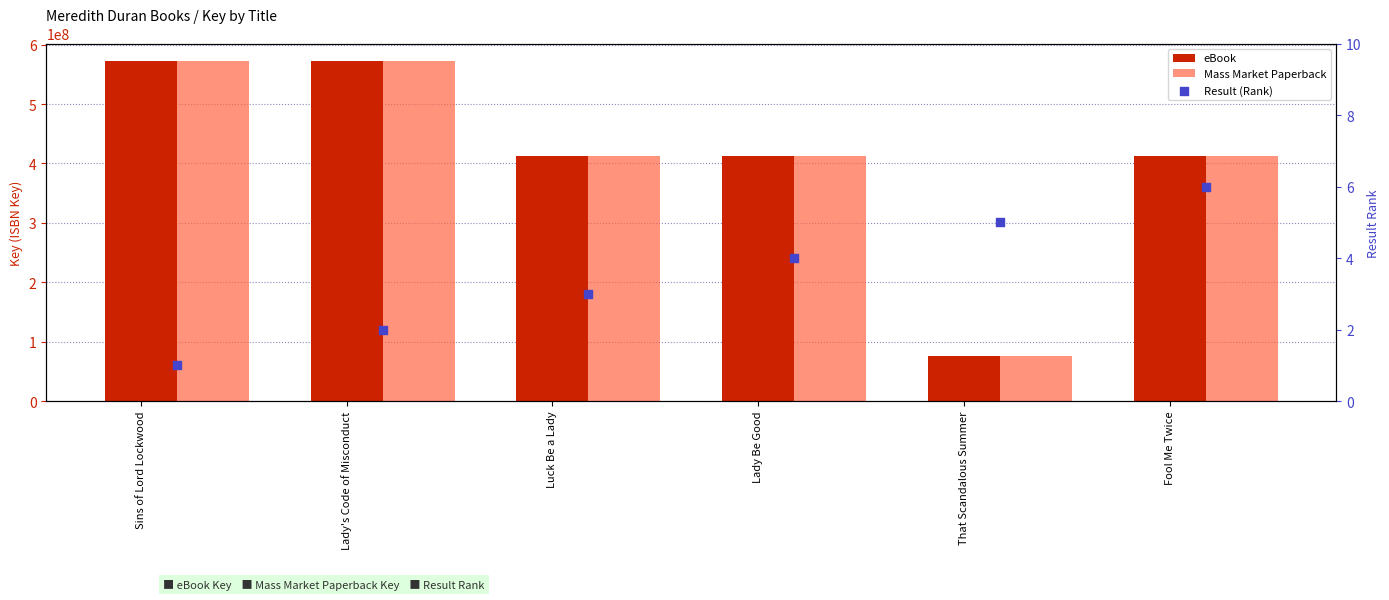

Which series has the widest spread of Y values?

eBook